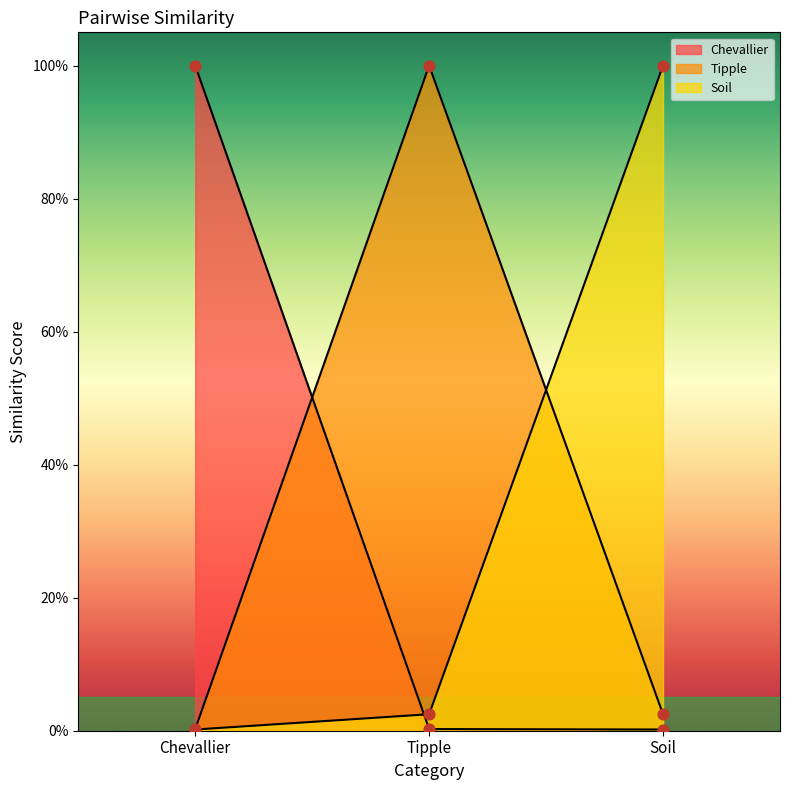

At how many categories does at least one series exceed 0?

3